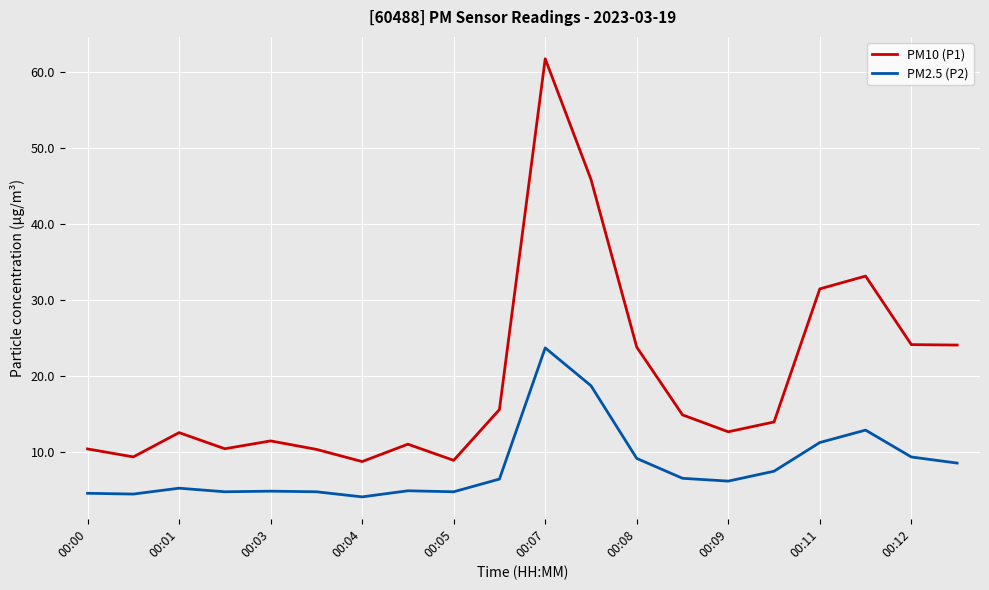

What is the average value of the PM2.5 (P2) series?

8.2